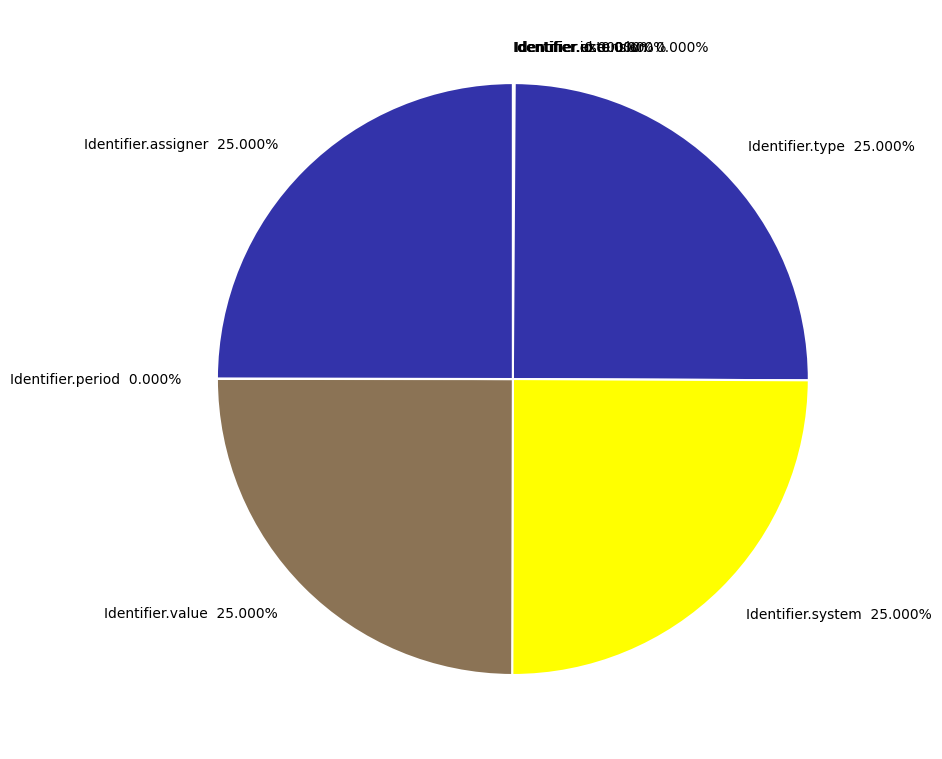

To the nearest percent, what is the average slice percentage?

11%